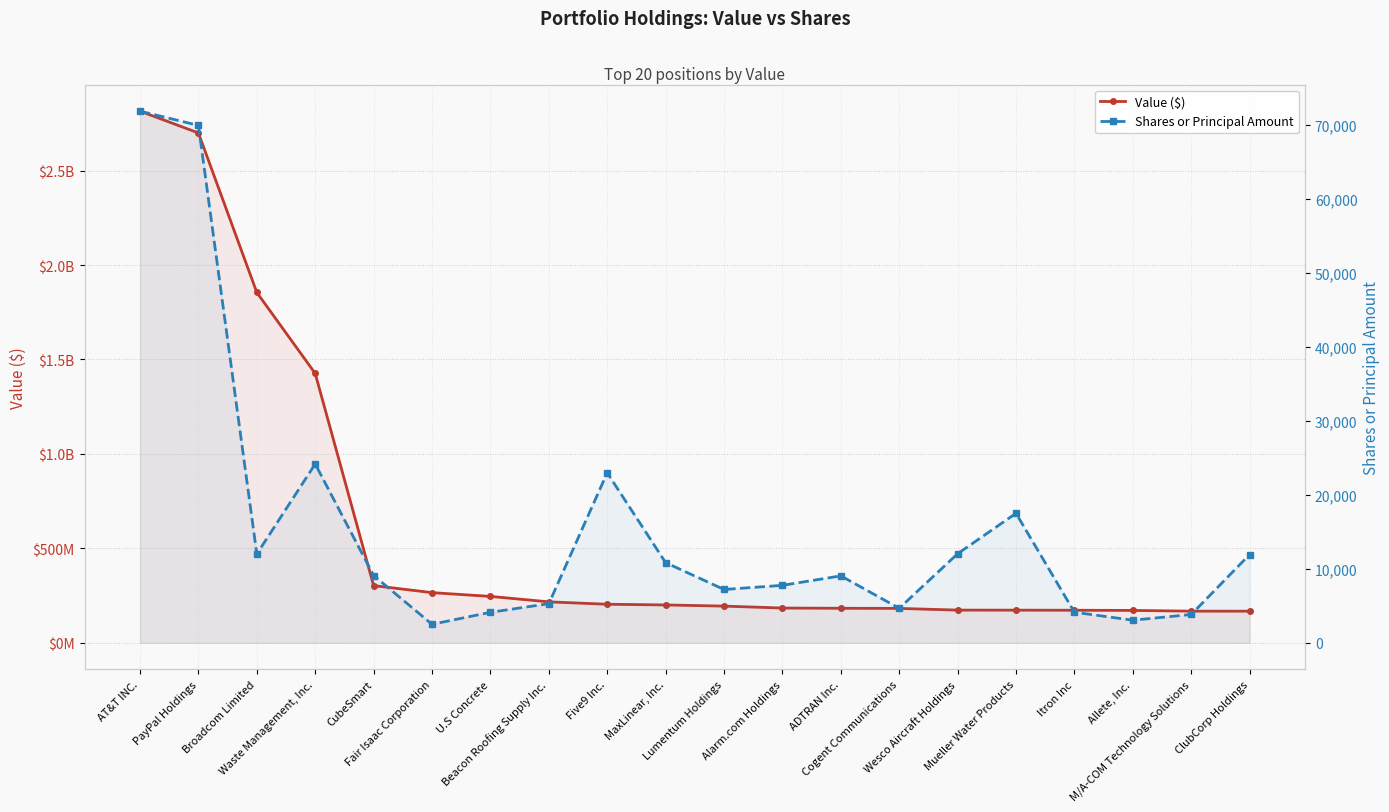

Read the Shares or Principal Amount value at Fair Isaac Corporation, to the nearest 100.

2500